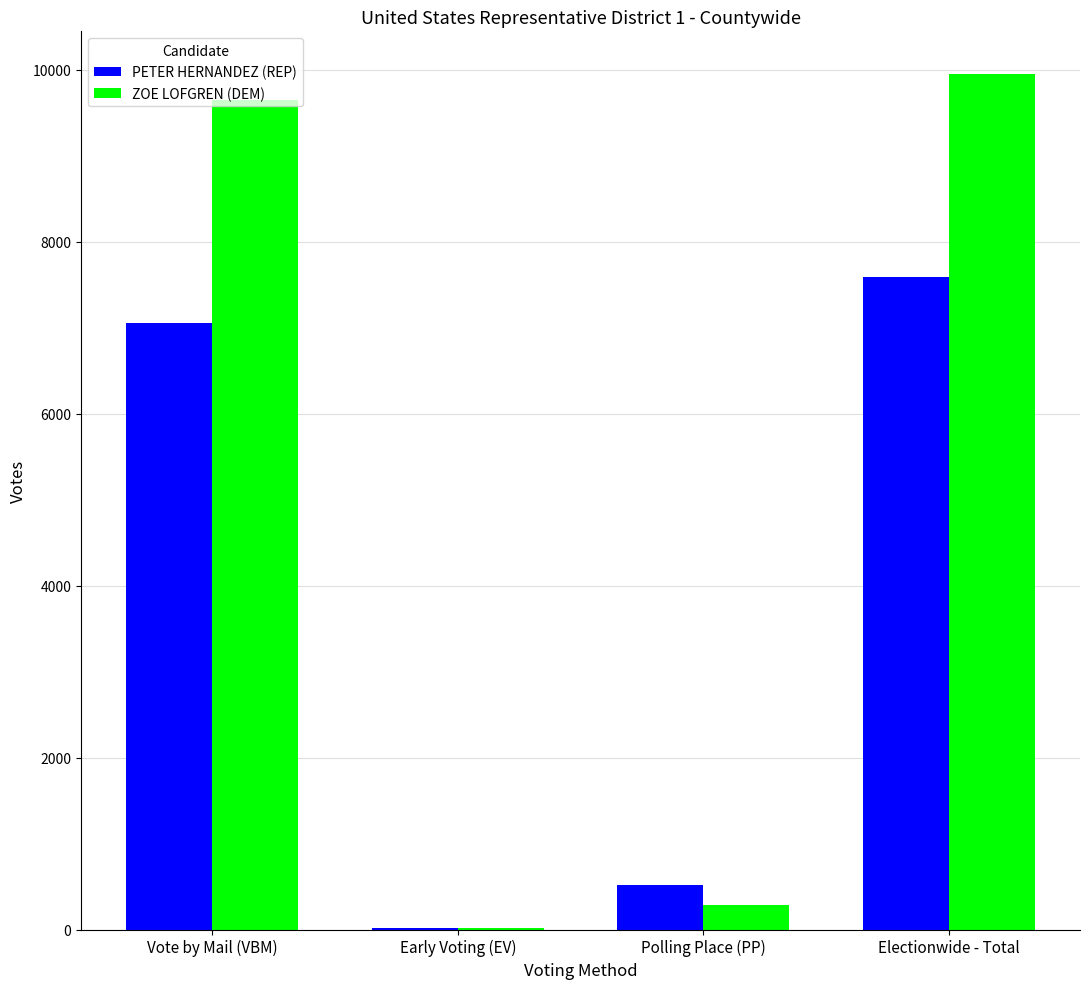

At which category is the sum across all series the highest?

Electionwide - Total